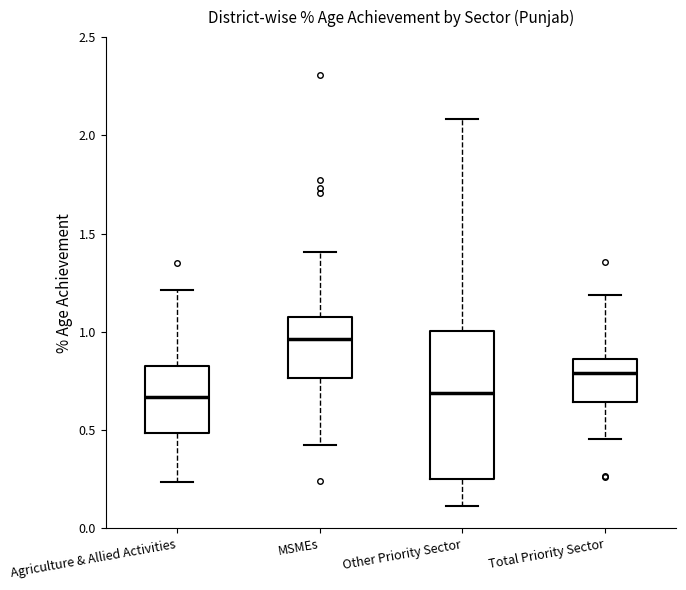

Reading left to right, read every box against the y-axis: the position of its median line, the range the box covers, and the ends of its whiskers. The values are not printed on the chart, so give them approximately, as read against the axis.

Agriculture & Allied Activities: median 0.65, box 0.50 to 0.85, whiskers 0.25 to 1.20
MSMEs: median 0.95, box 0.75 to 1.10, whiskers 0.40 to 1.40
Other Priority Sector: median 0.70, box 0.25 to 1.00, whiskers 0.10 to 2.10
Total Priority Sector: median 0.80, box 0.65 to 0.85, whiskers 0.45 to 1.20